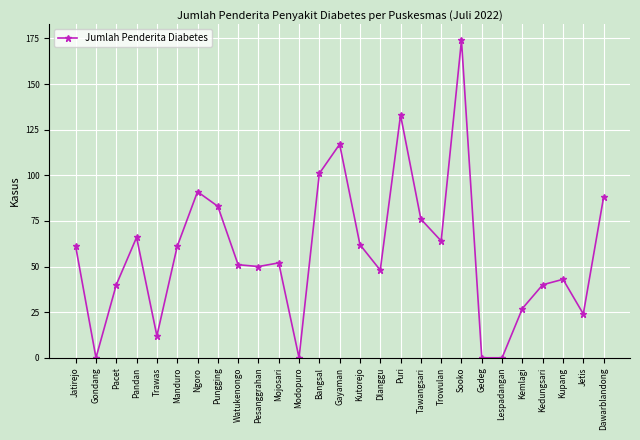

Which label corresponds to the largest value in the chart?

Sooko